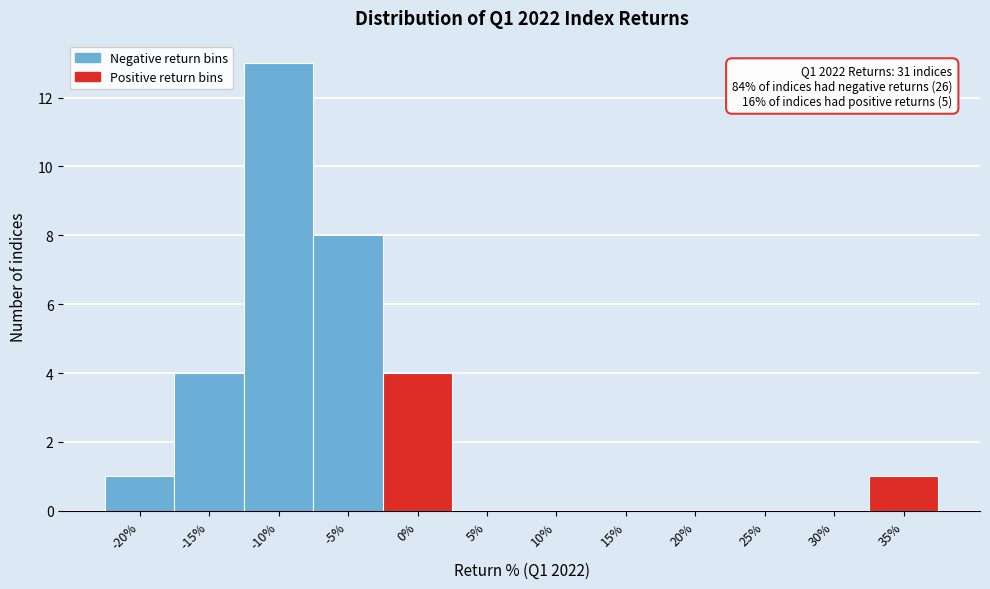

Reading left to right, extract all data points from this chart.

-20%=1	-15%=4	-10%=13	-5%=8	0%=4	5%=0	10%=0	15%=0	20%=0	25%=0	30%=0	35%=1